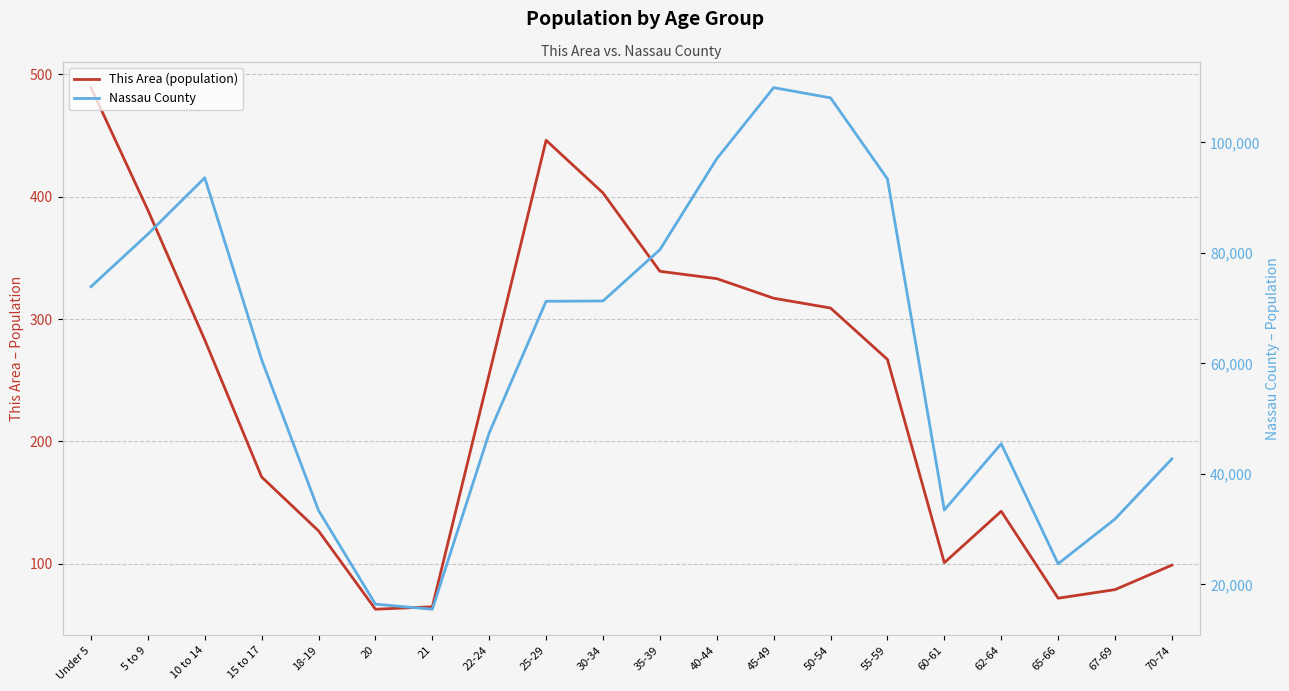

At which label is This Area (population) closest to 276?

10 to 14